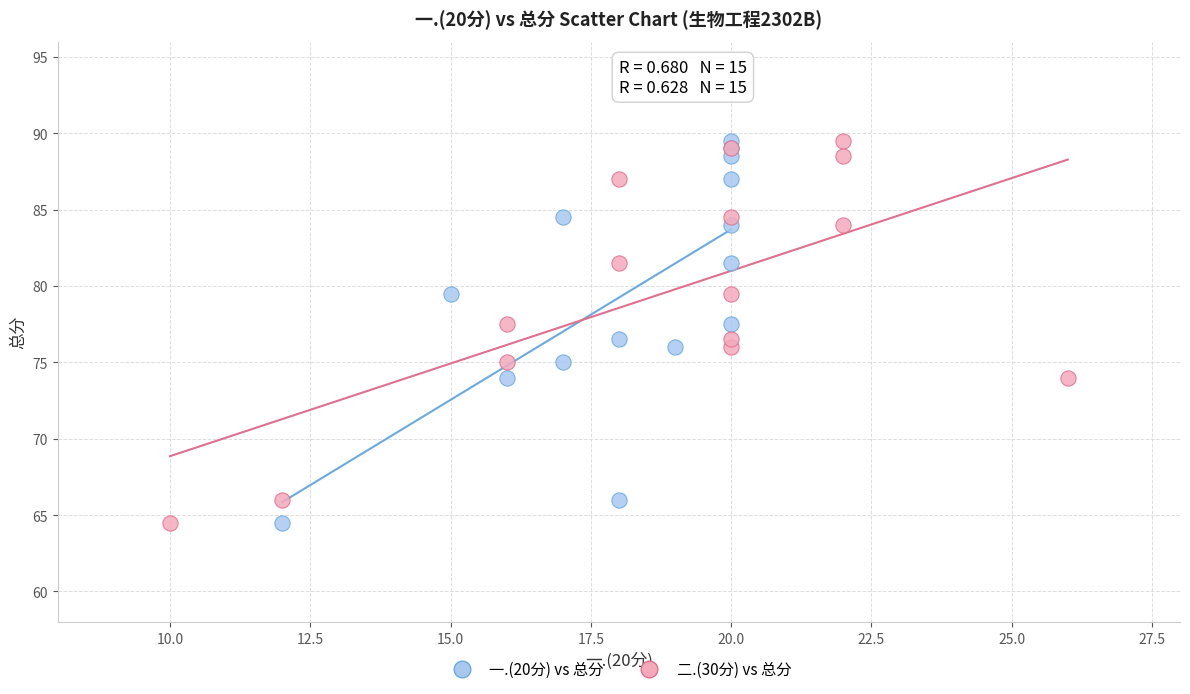

What are all the series names shown in the legend?

一.(20分) vs 总分, 二.(30分) vs 总分